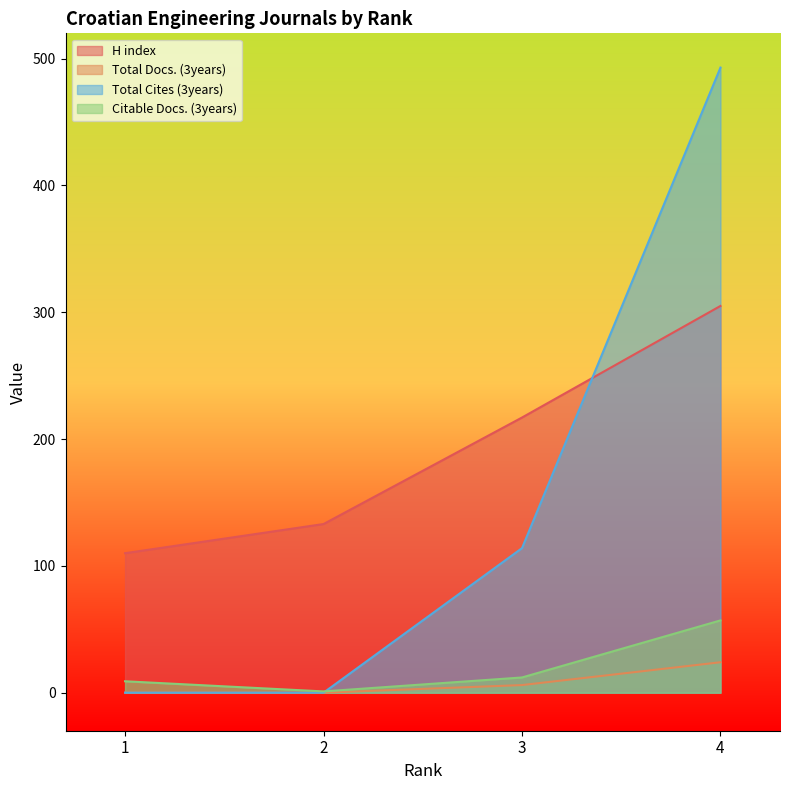

True or false: Total Docs. (3years) has a value of 2 at 3.

False